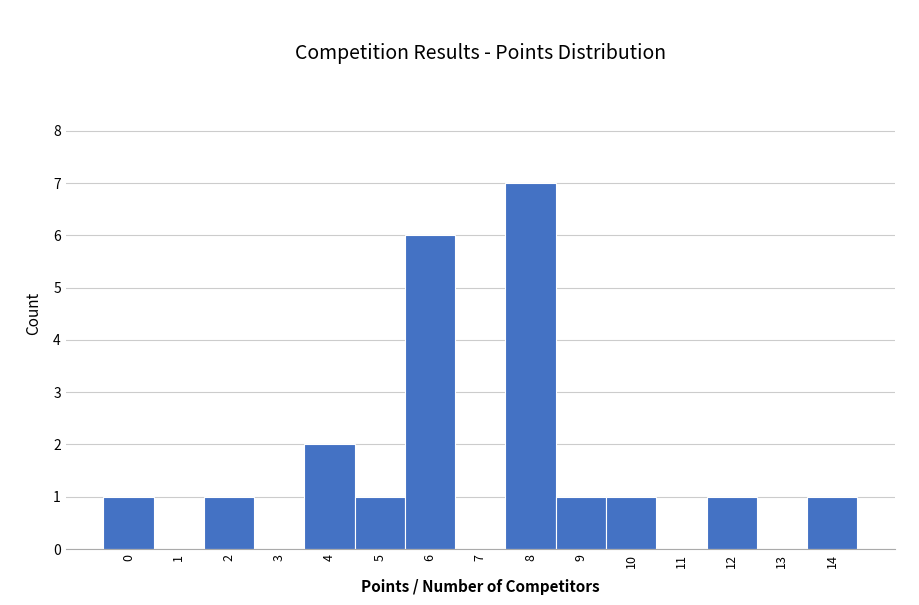

What is the height of the bar covering 13.5 to 14.5 on the x-axis? The values are not printed on the chart, so give them approximately, as read against the axis.

1